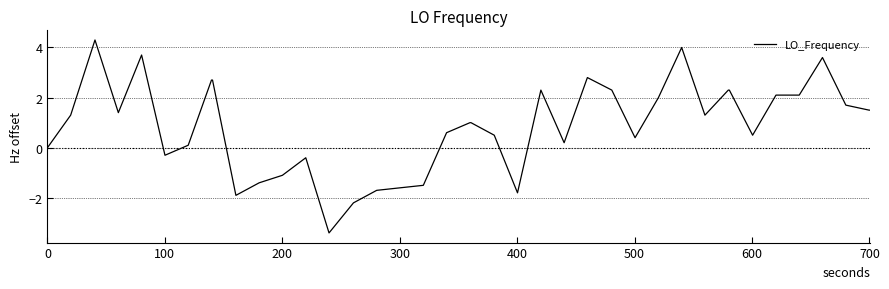

Does the chart have visible grid lines?

Yes